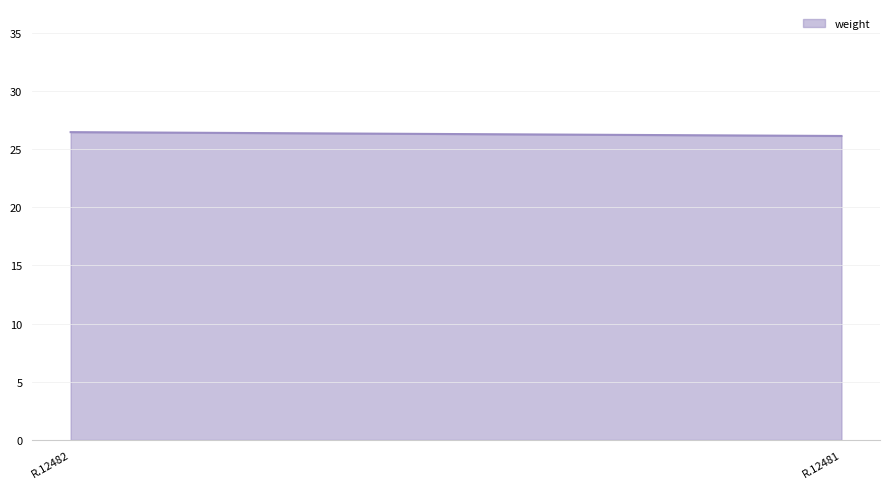

Read the value at R.12481.

26.1